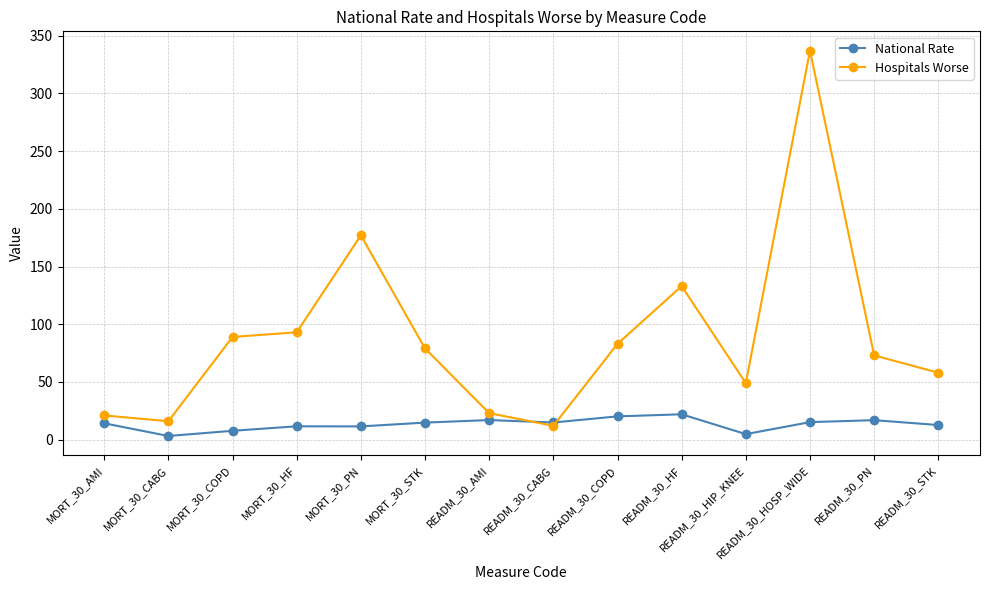

What is the highest value of the National Rate series?

22.0